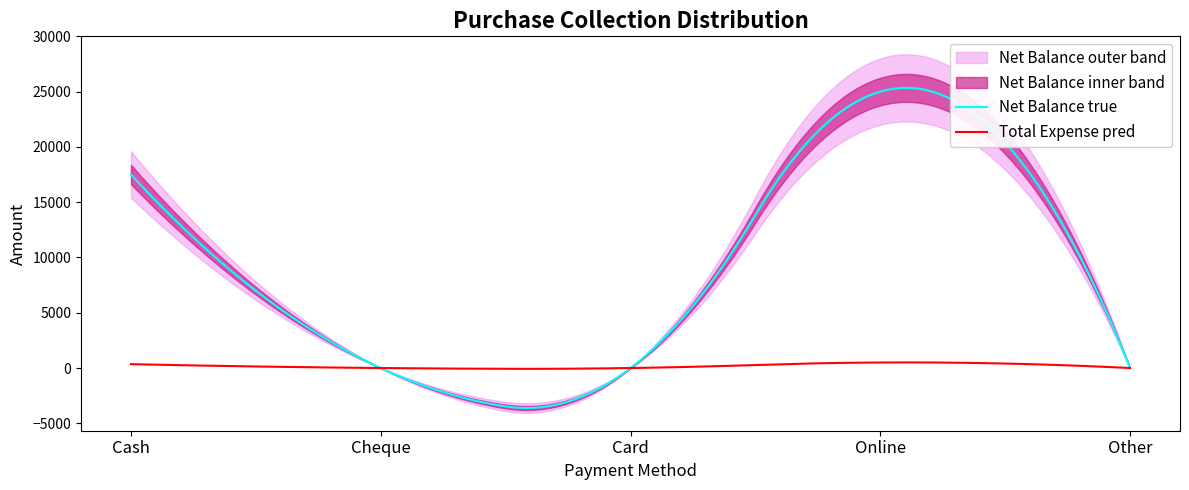

Where is the first local maximum for Net Balance?

Online